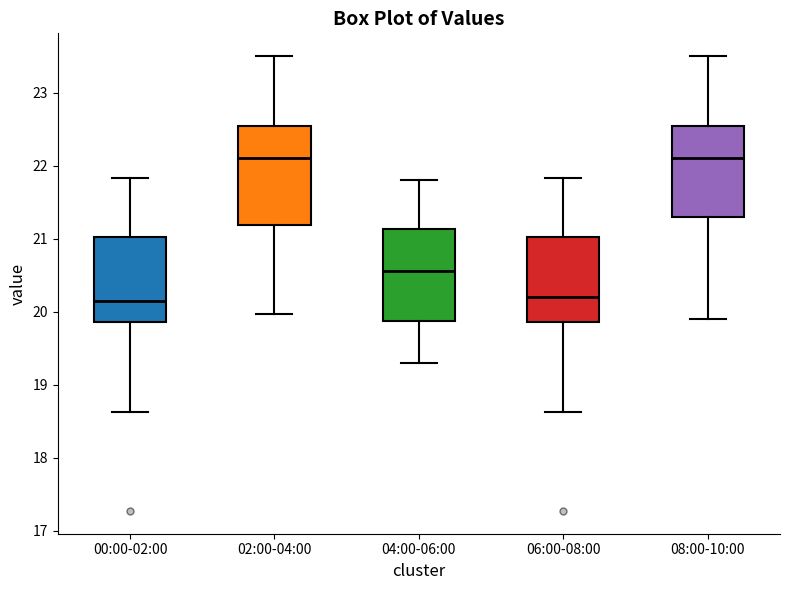

Reading left to right, read every box against the y-axis: the position of its median line, the range the box covers, and the ends of its whiskers. The values are not printed on the chart, so give them approximately, as read against the axis.

00:00-02:00: median 20.2, box 19.9 to 21.0, whiskers 18.6 to 21.8
02:00-04:00: median 22.1, box 21.2 to 22.5, whiskers 20.0 to 23.5
04:00-06:00: median 20.6, box 19.9 to 21.1, whiskers 19.3 to 21.8
06:00-08:00: median 20.2, box 19.9 to 21.0, whiskers 18.6 to 21.8
08:00-10:00: median 22.1, box 21.3 to 22.5, whiskers 19.9 to 23.5